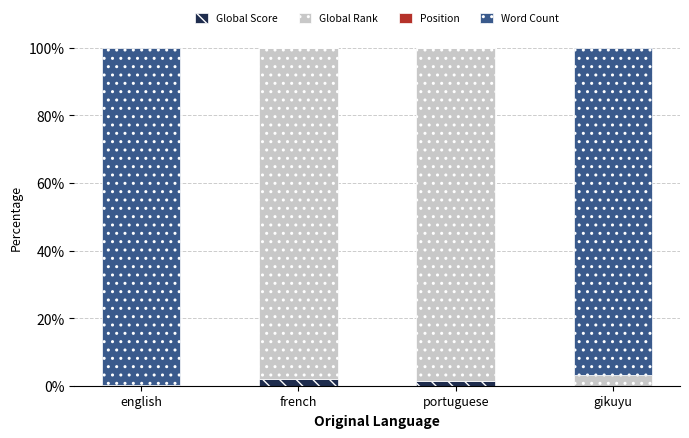

Is it true that Global Score equals 2.1 at french?

True